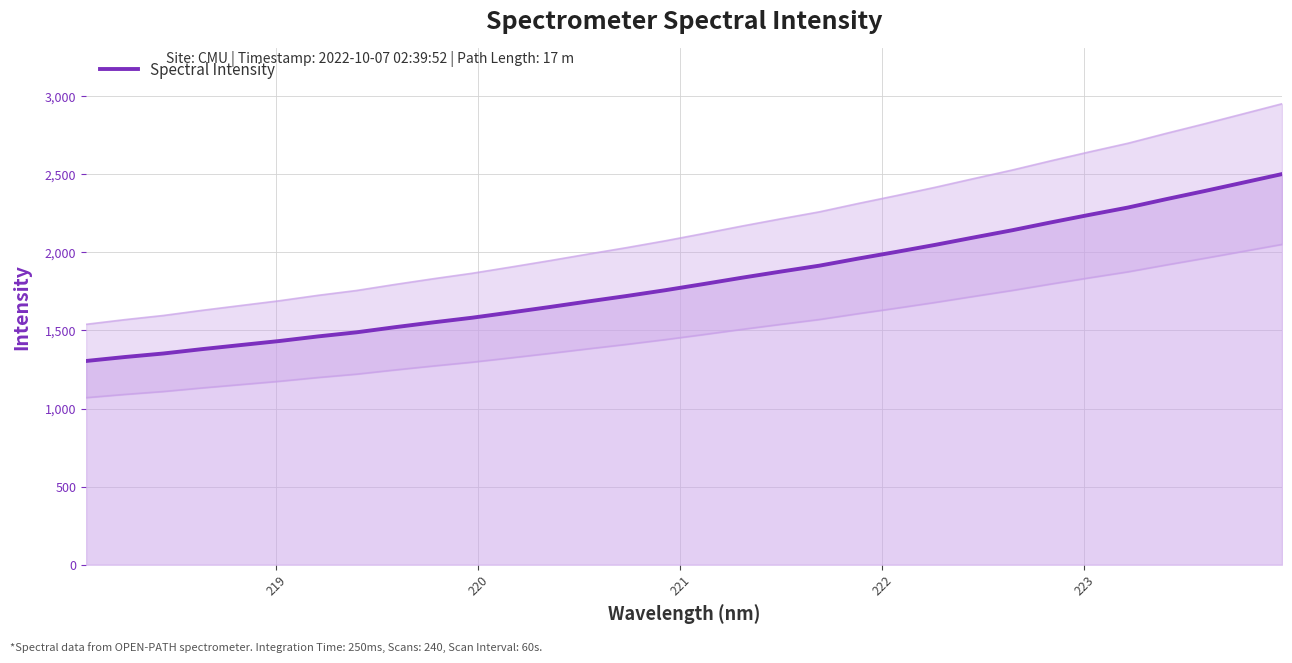

What is the lowest value of the Spectral Intensity series?

1304.8